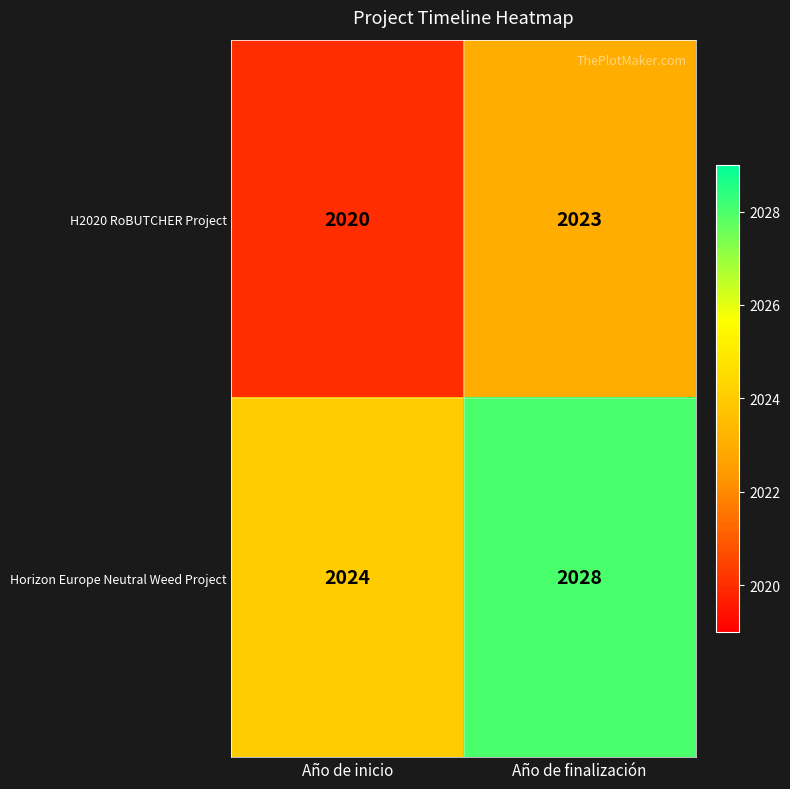

Reading right to left, extract all data points from this chart.

H2020 RoBUTCHER Project: 2023	2020
Horizon Europe Neutral Weed Project: 2028	2024